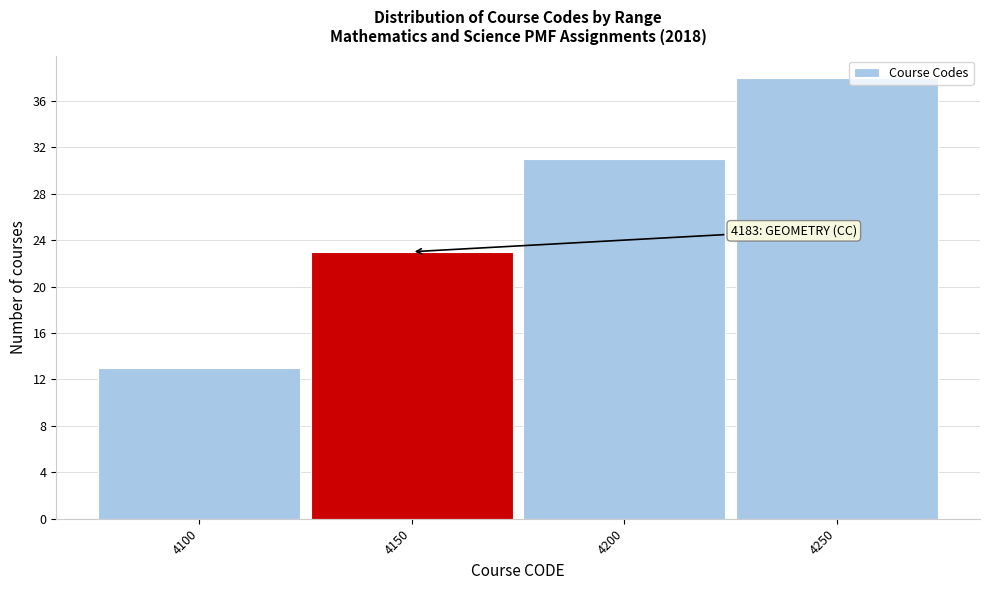

Reading right to left, list all the values displayed in this chart.

4250=38	4200=31	4150=23	4100=13